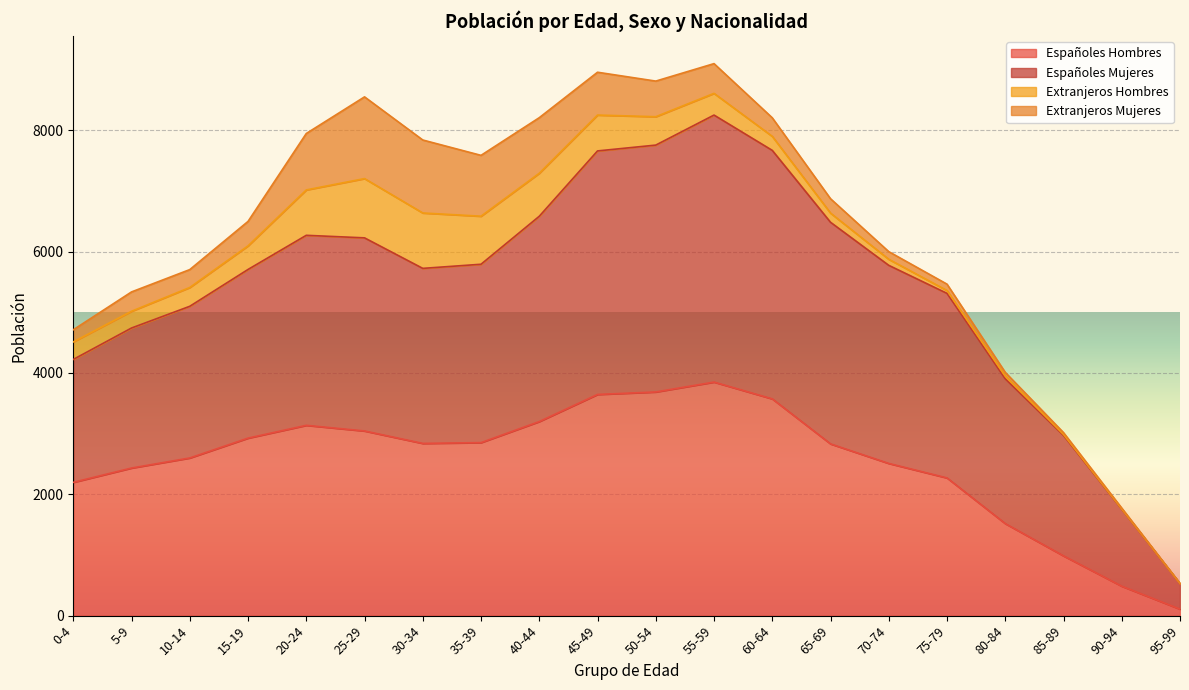

At which label does Españoles Hombres reach its minimum?

95-99